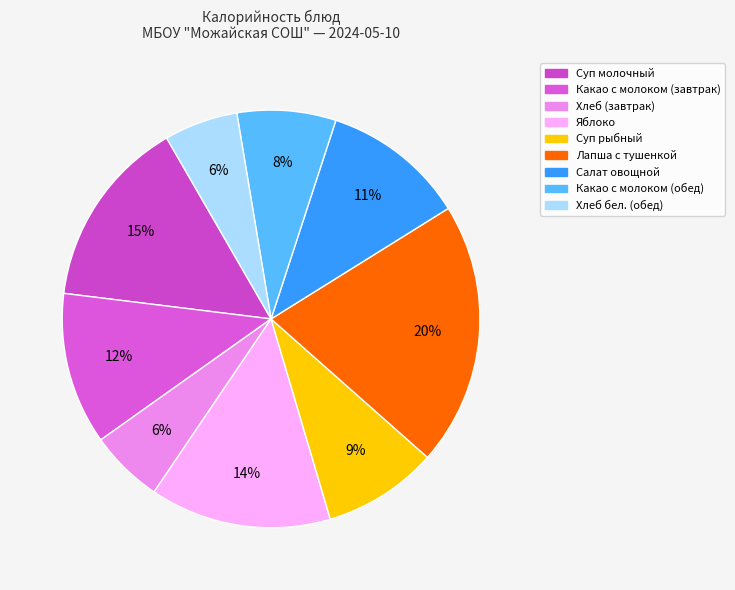

What percentage is the Салат овощной slice, to the nearest percent?

11%